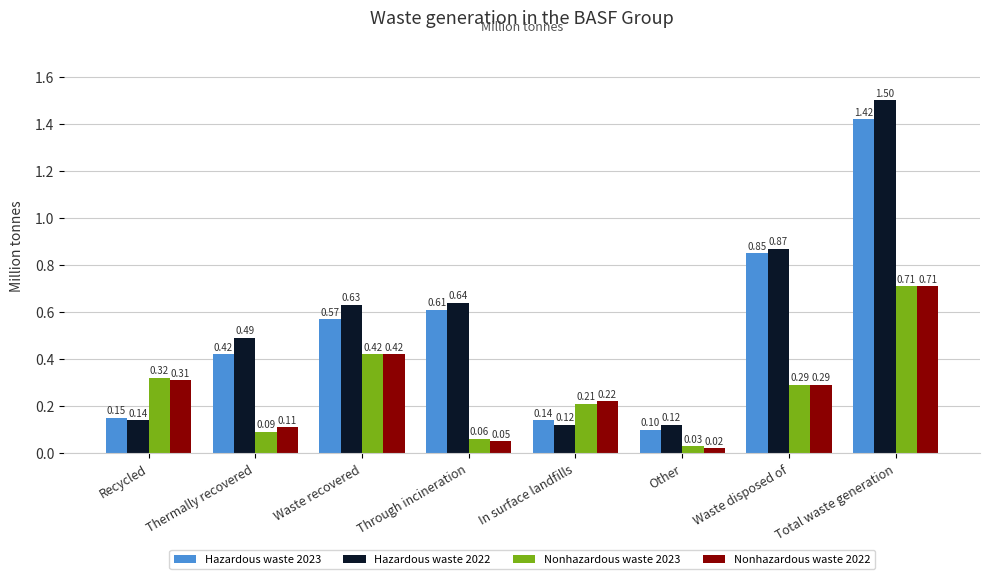

The value of Hazardous waste 2023 at Other is 0.2. True or false?

False